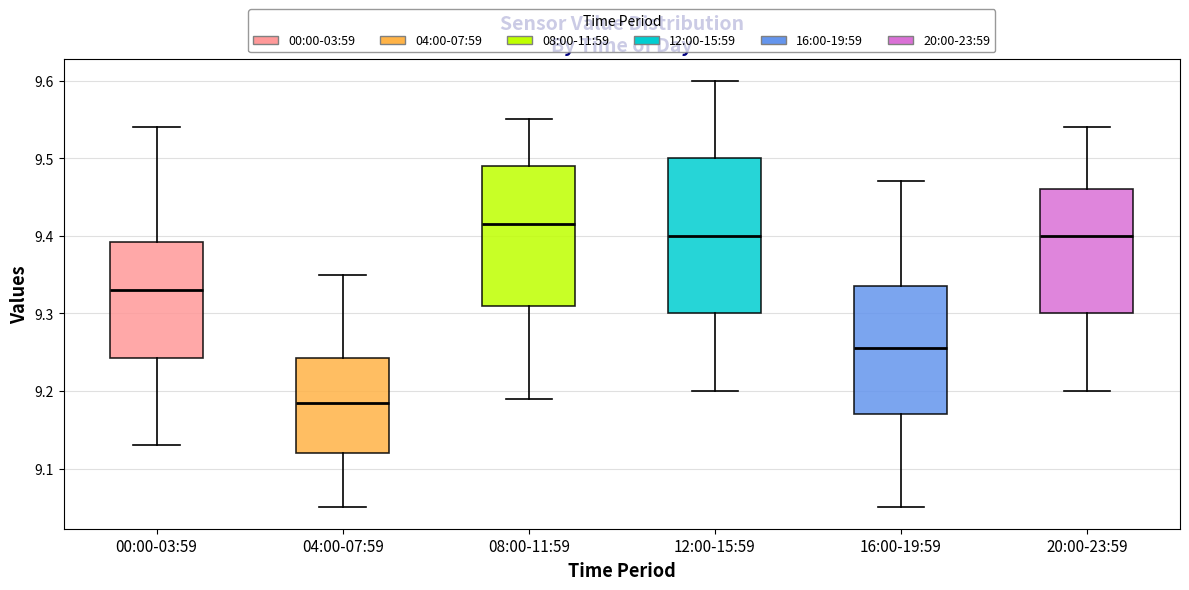

Comparing the boxes themselves (not the whiskers), which one is the tallest?

12:00-15:59